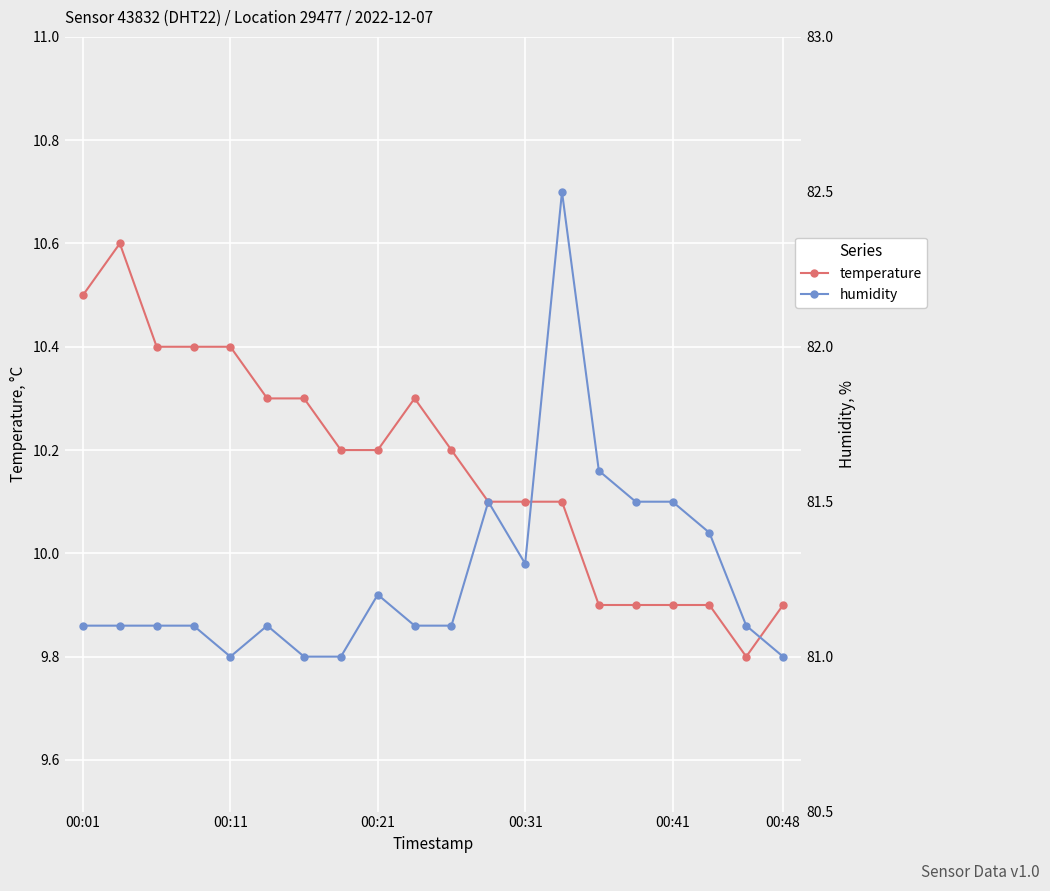

True or false: temperature and humidity cross at least once.

False